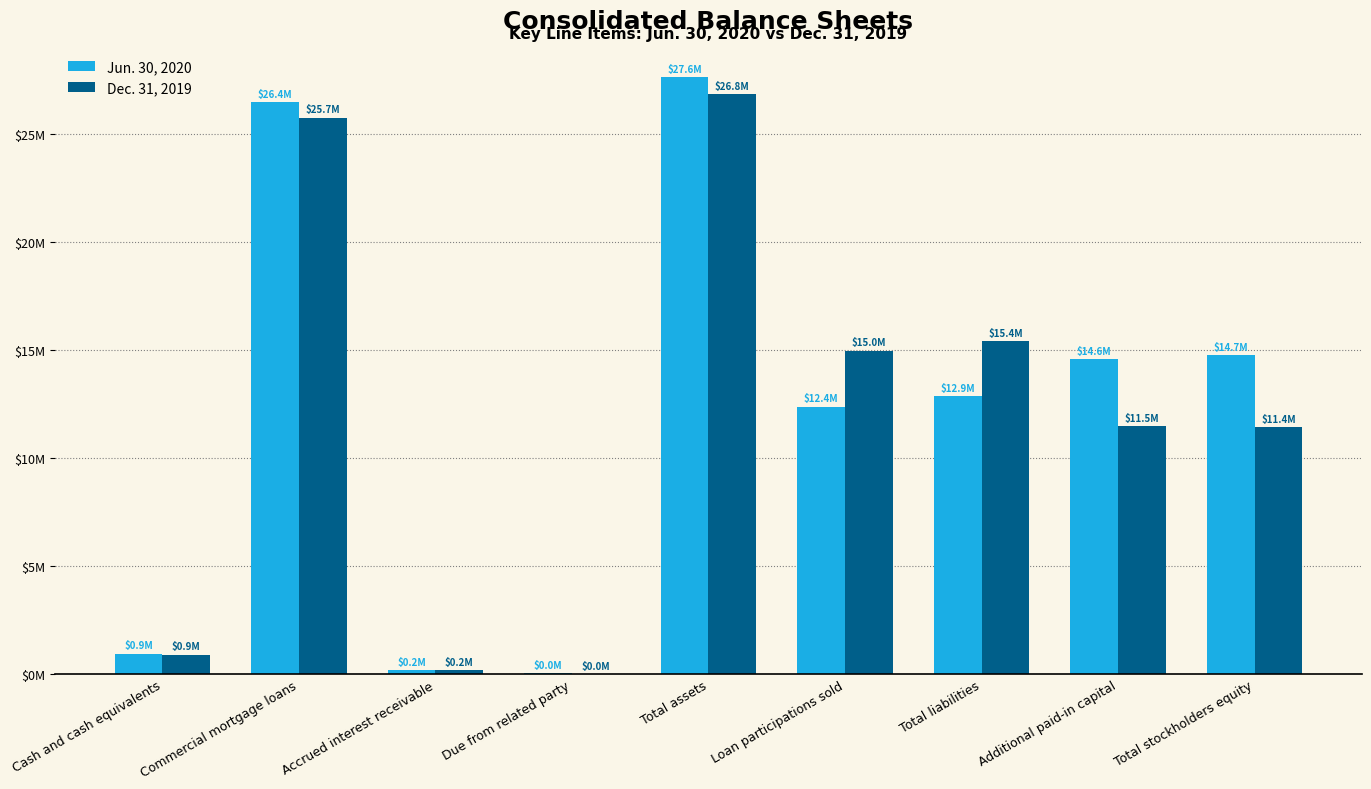

What are all the series names shown in the legend?

Jun. 30, 2020, Dec. 31, 2019